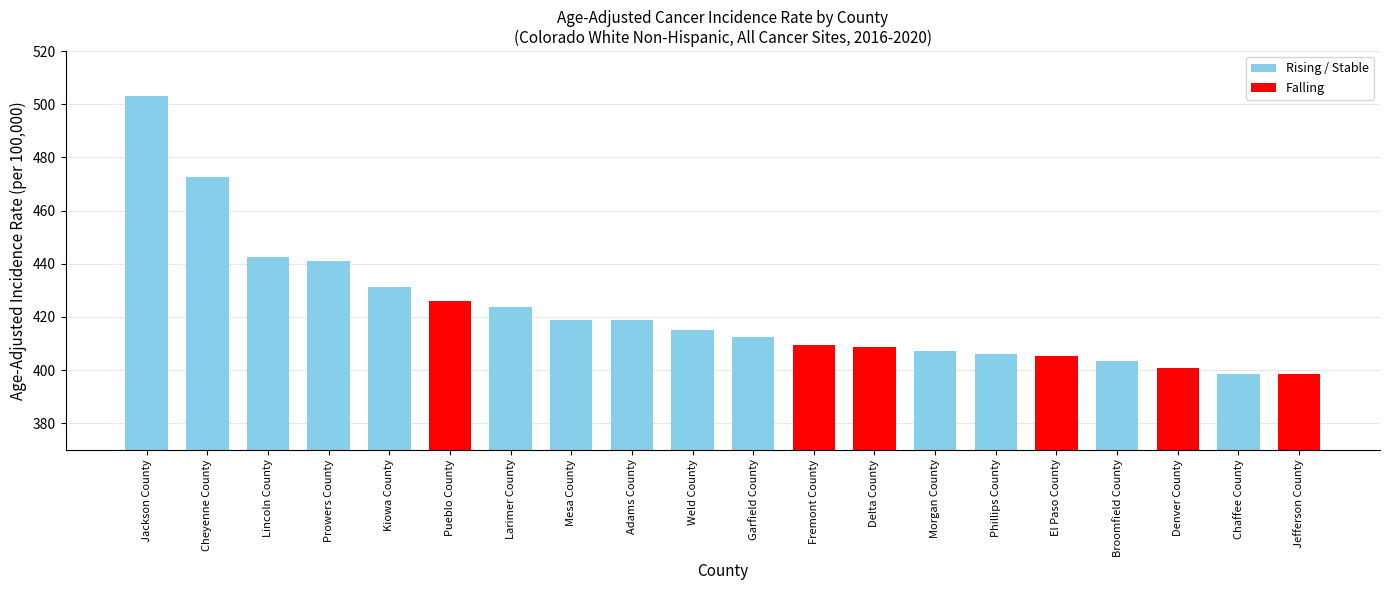

Read the value at Jefferson County.

398.5